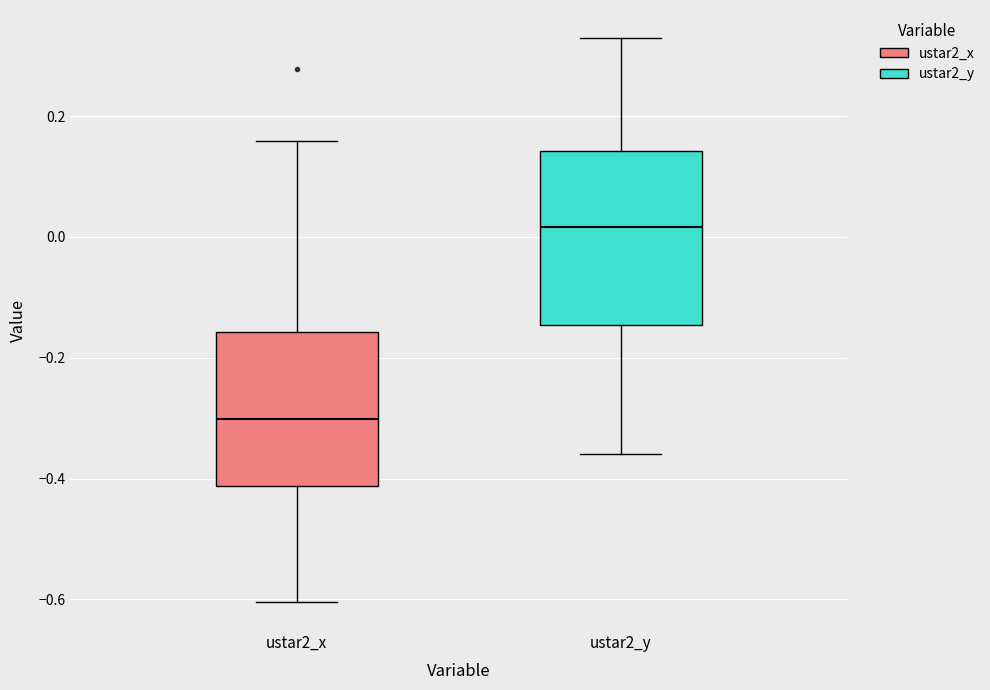

Comparing the boxes themselves (not the whiskers), which one is the tallest?

ustar2_y